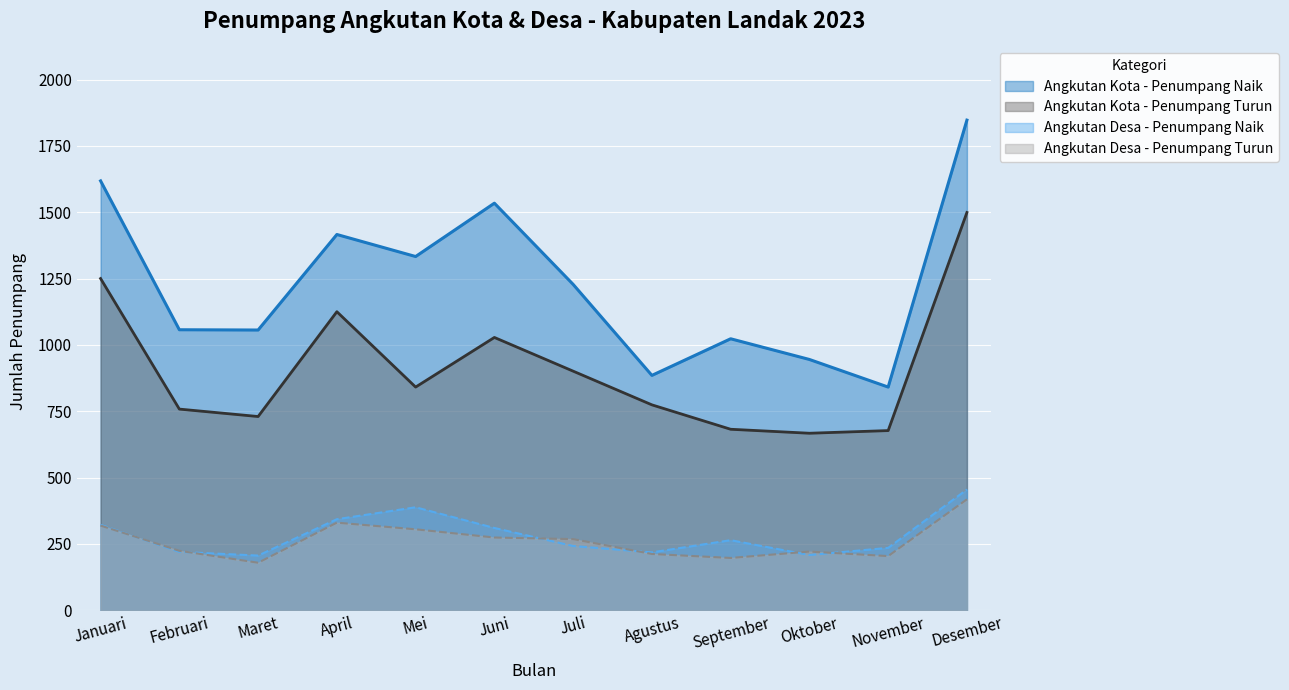

Rank the series at November from highest to lowest value.

Angkutan Kota - Penumpang Naik, Angkutan Kota - Penumpang Turun, Angkutan Desa - Penumpang Naik, Angkutan Desa - Penumpang Turun